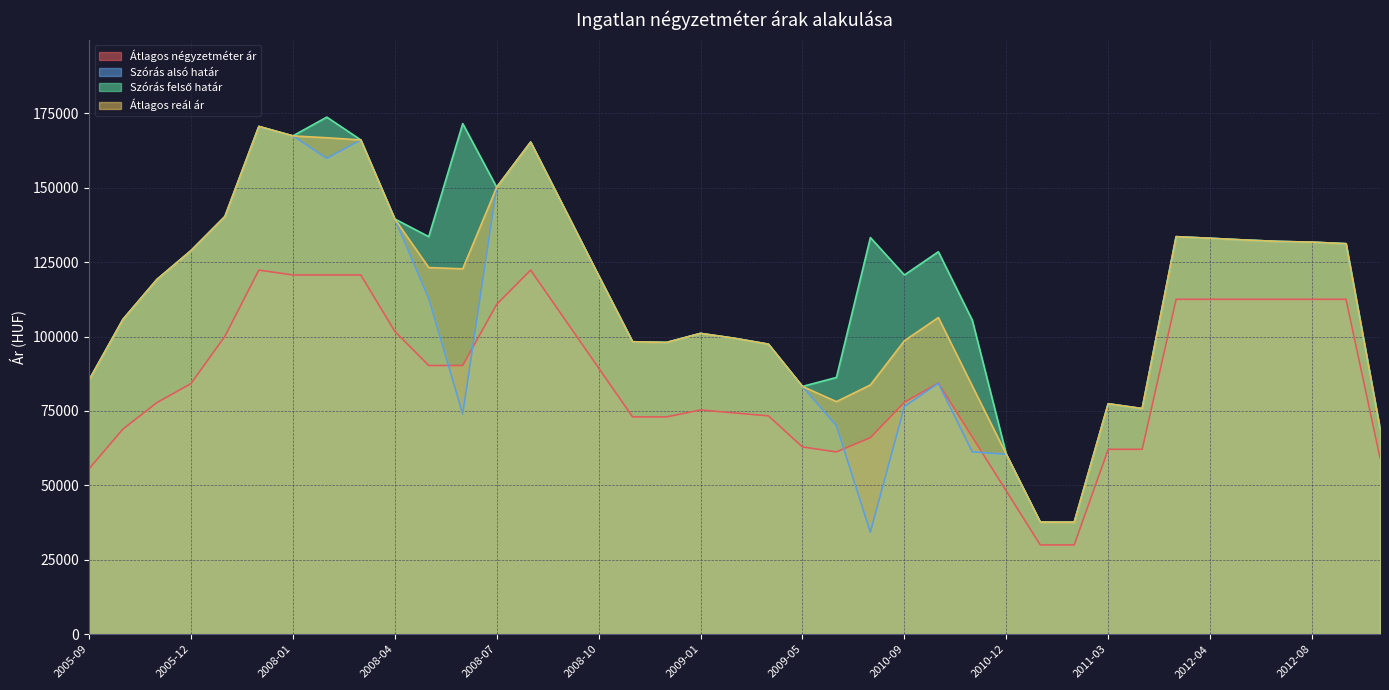

True or false: Átlagos reál ár and Átlagos négyzetméter ár cross at least once.

False